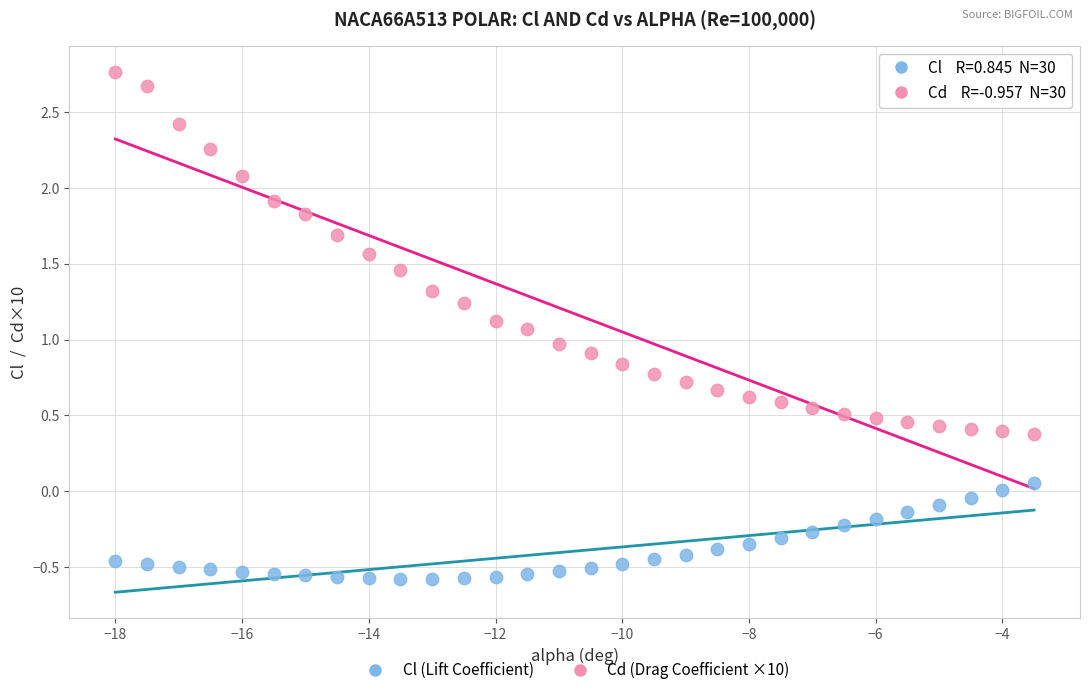

Across all data points, what is the range of X values (max minus min)?

14.5